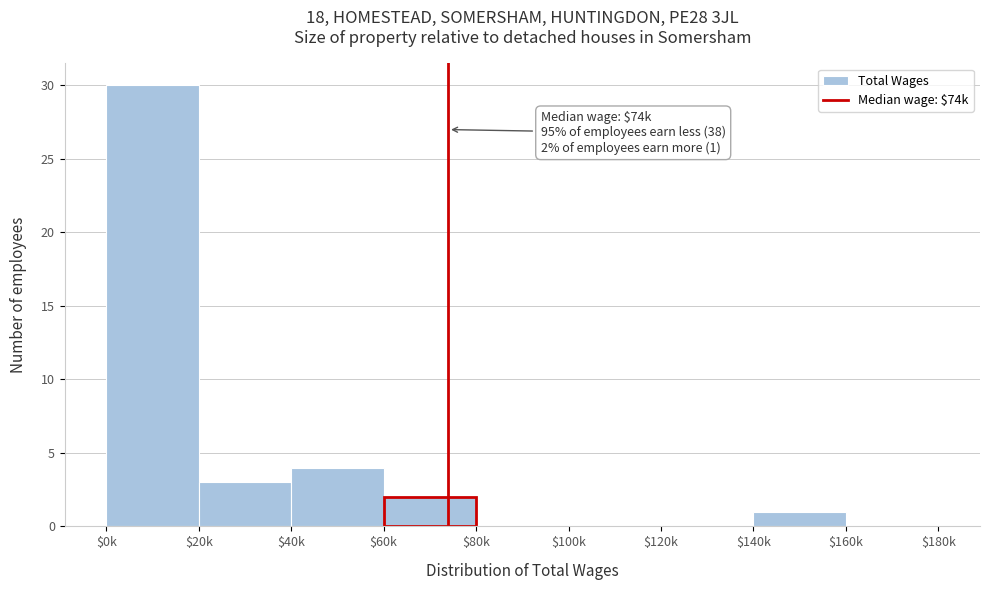

Where is the data nearest to the value 15?

$40k